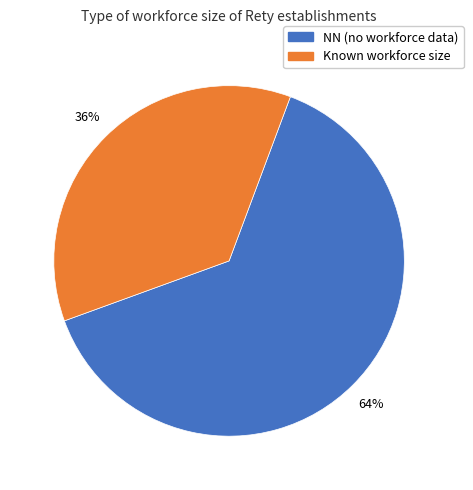

To the nearest percent, what is the average slice percentage?

50%